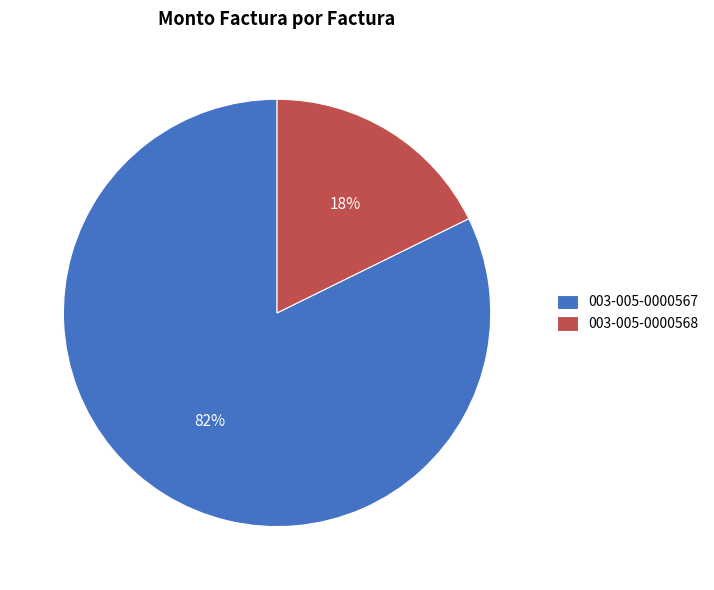

Which category has the biggest portion of the pie?

003-005-0000567